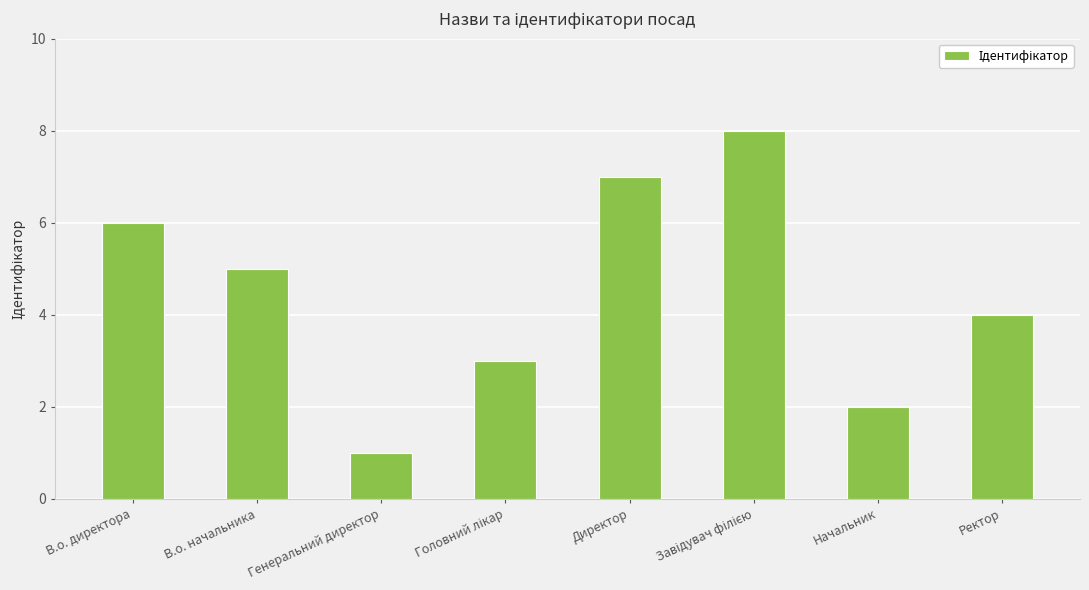

Count the values in the range 3 to 7.

5